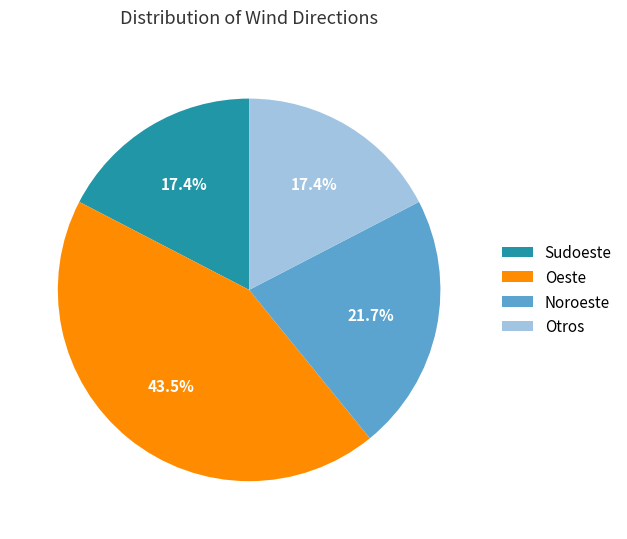

Is there a majority slice in this chart?

No